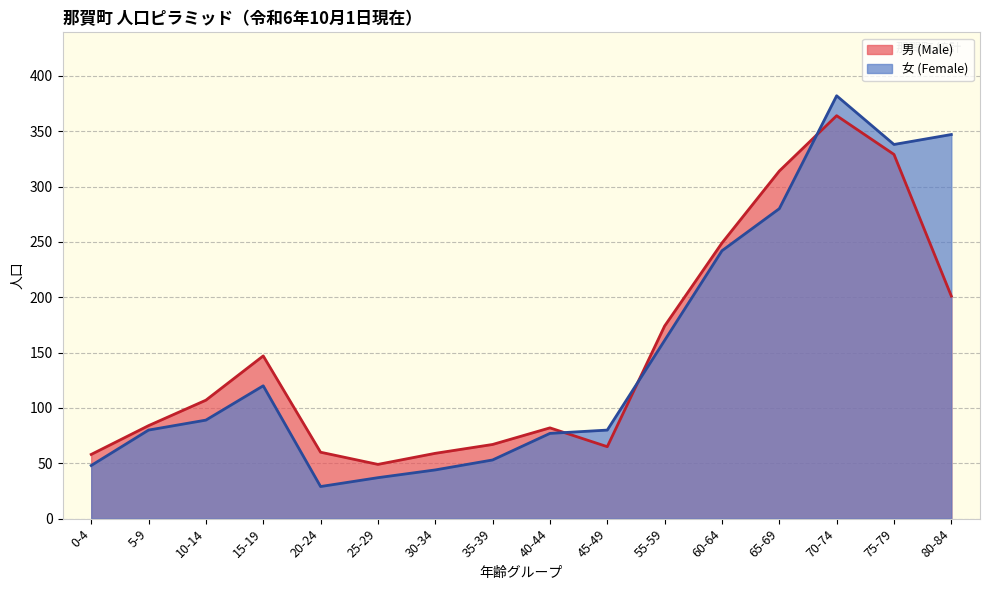

How many distinct data groups are displayed?

2